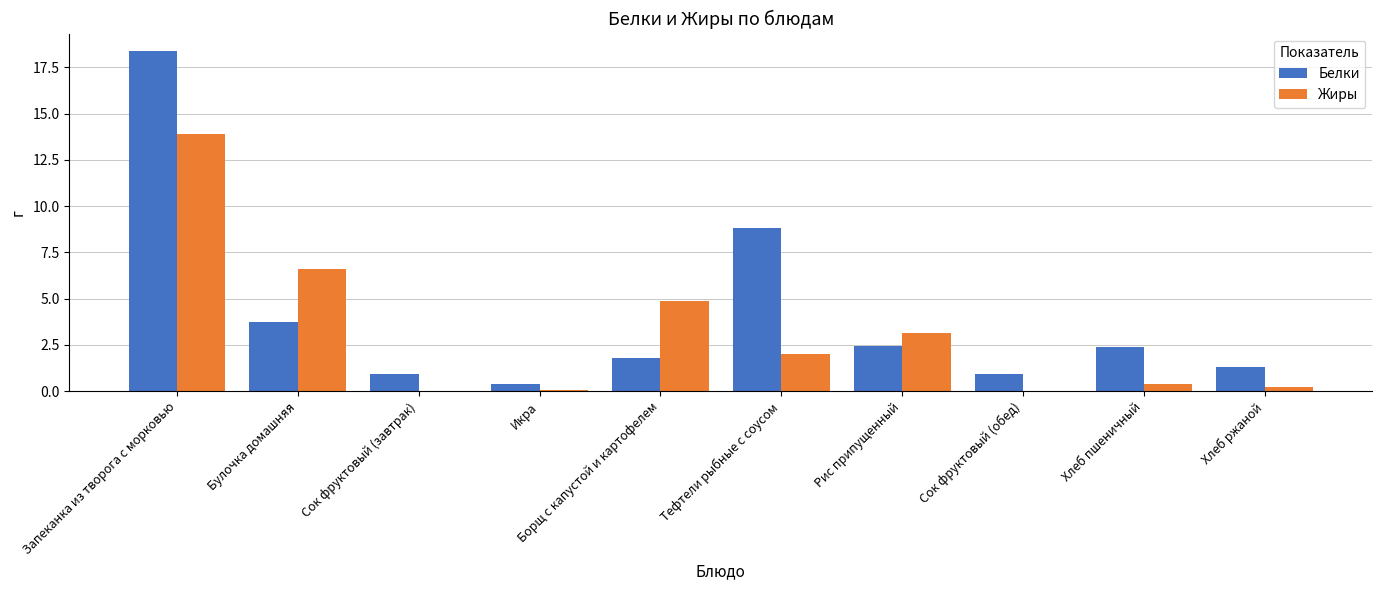

What is the greatest value displayed?

18.4